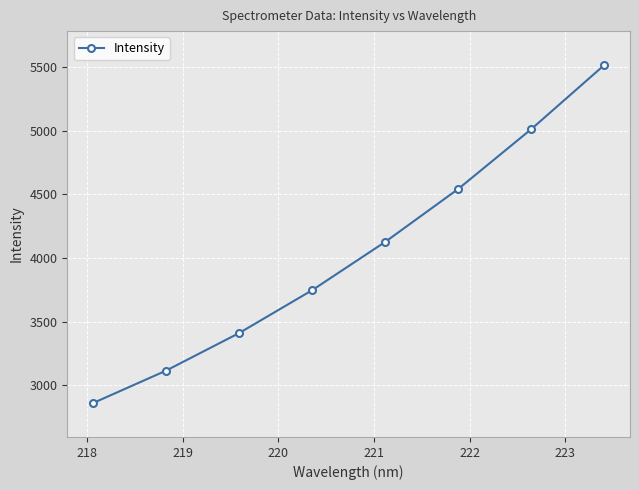

What is the smallest value displayed?

2860.6